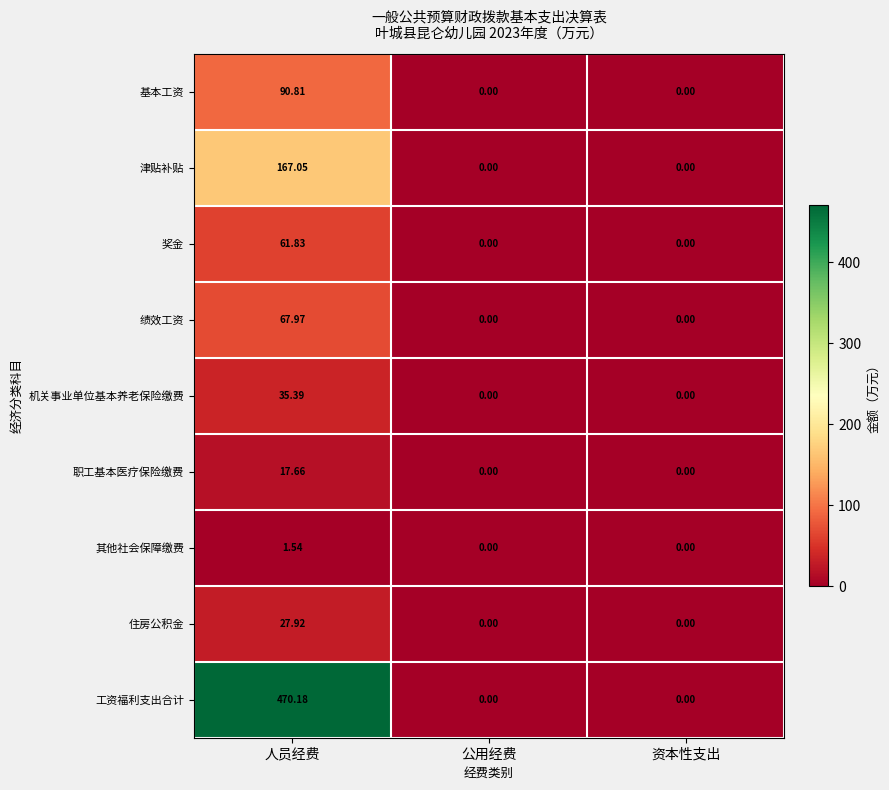

How many series are shown in this chart?

9